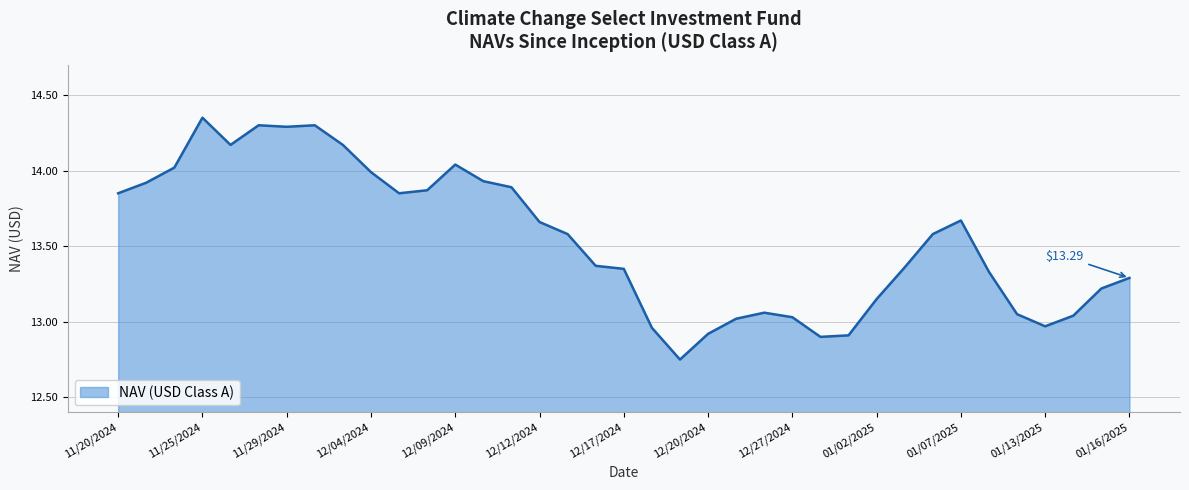

List the labels in order of value, smallest first.

12/19/2024, 12/30/2024, 12/31/2024, 12/20/2024, 12/18/2024, 01/13/2025, 12/23/2024, 12/27/2024, 01/14/2025, 01/10/2025, 12/24/2024, 01/02/2025, 01/15/2025, 01/16/2025, 01/08/2025, 12/17/2024, 01/03/2025, 12/16/2024, 01/06/2025, 12/13/2024, 12/12/2024, 01/07/2025, 12/05/2024, 11/20/2024, 12/06/2024, 12/11/2024, 11/21/2024, 12/10/2024, 12/04/2024, 11/22/2024, 12/09/2024, 12/03/2024, 11/26/2024, 11/29/2024, 12/02/2024, 11/27/2024, 11/25/2024